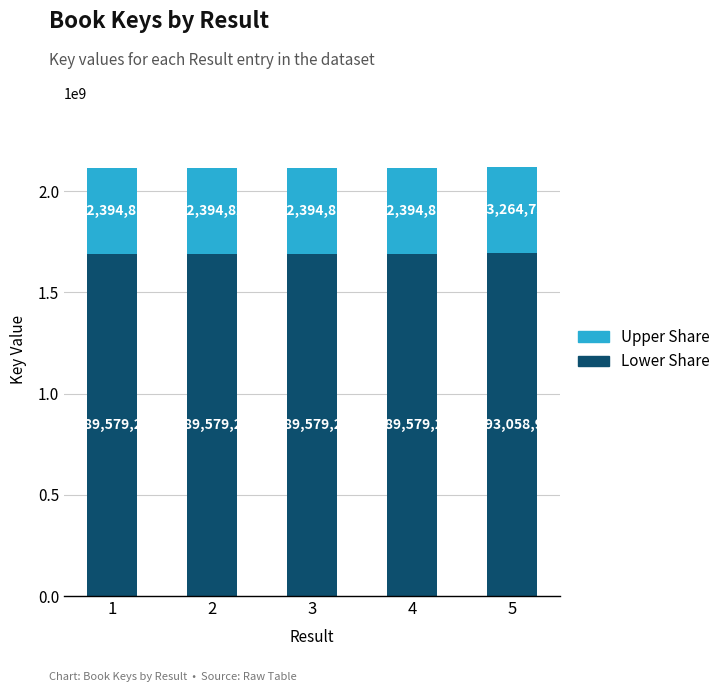

List the labels in order of Lower Share value, largest first.

5, 2, 1, 3, 4